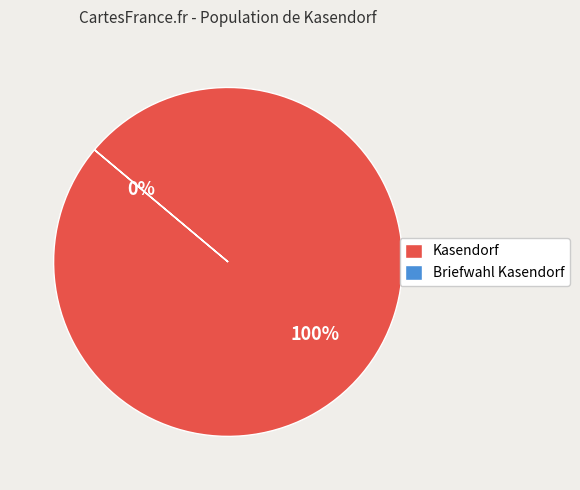

What is the total percentage of Briefwahl Kasendorf and Kasendorf?

100.0%